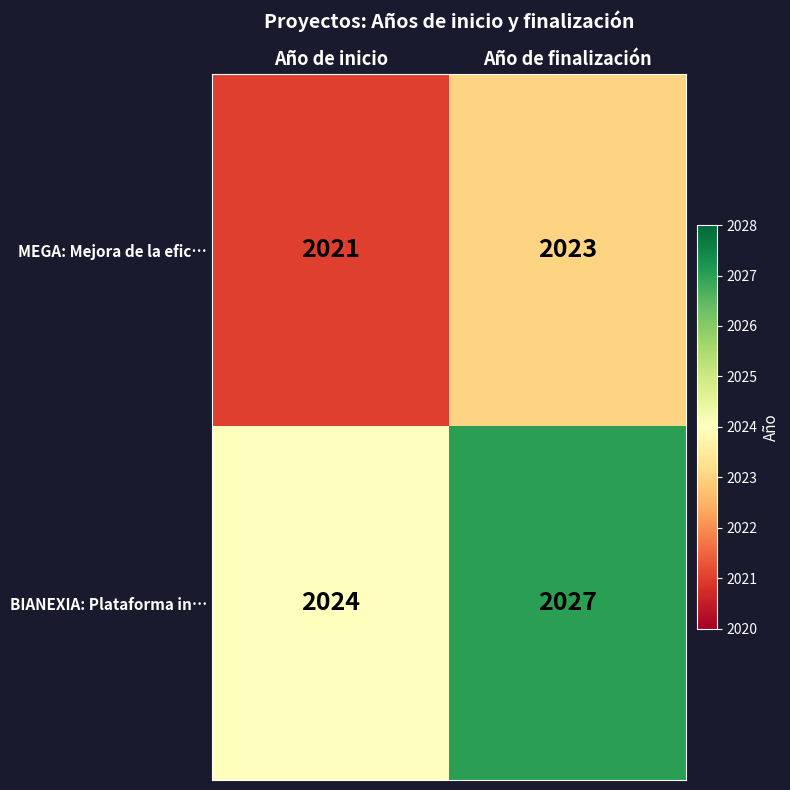

At which category does the chart reach its peak across all series?

Año de finalización